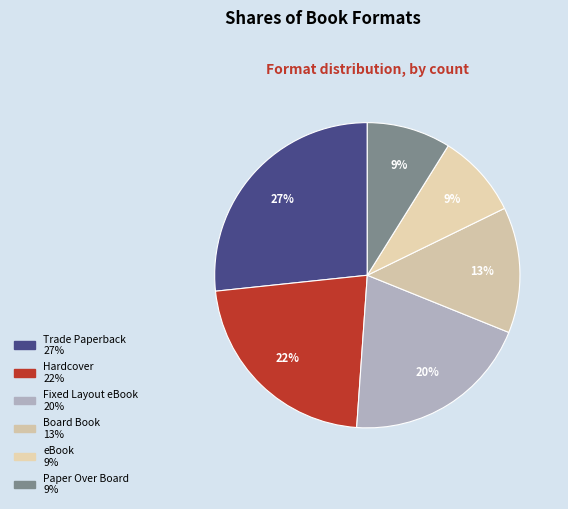

The Hardcover slice represents 22% of the pie. True or false?

True